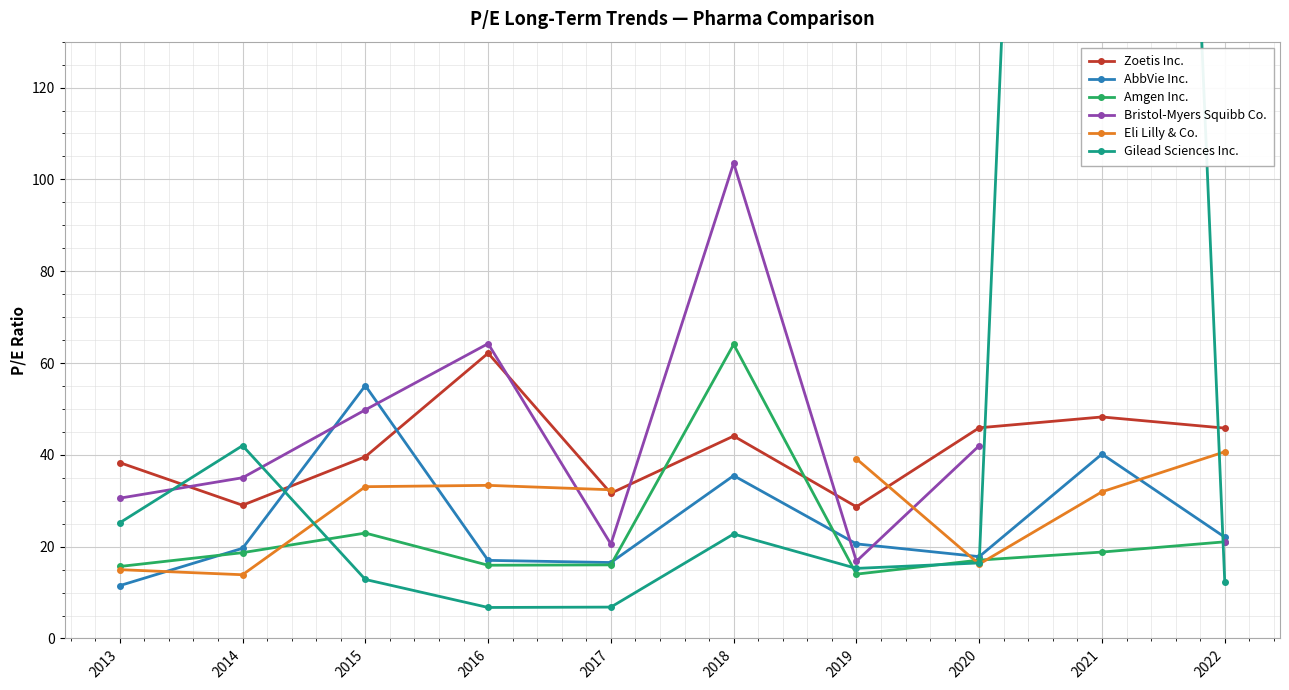

What is the value of the AbbVie Inc. point at the 8th from the left?

17.8